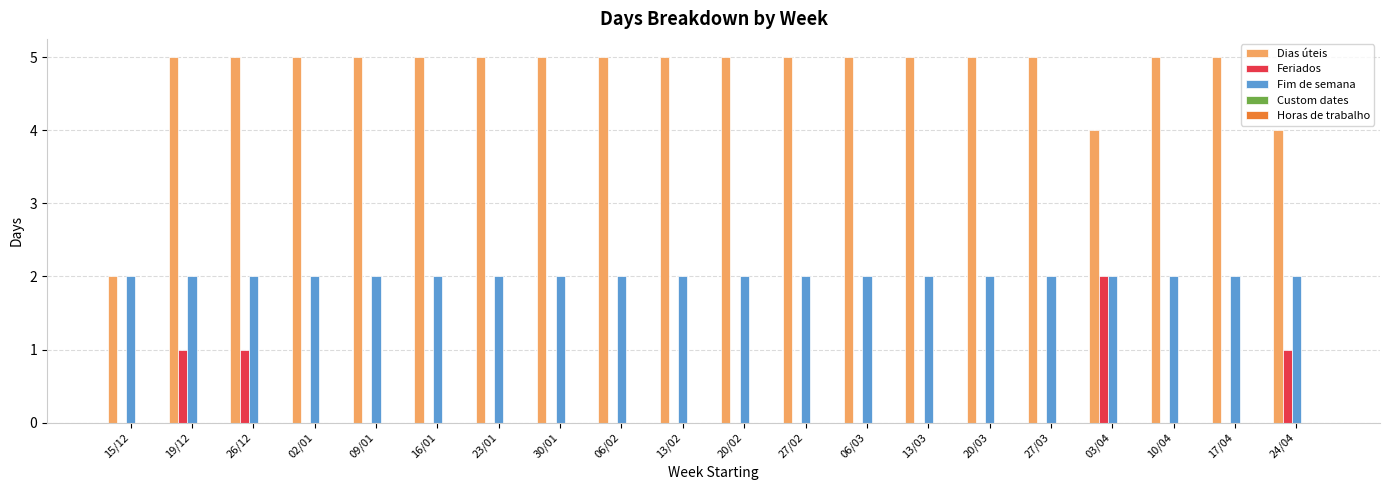

The Feriados series shows 1 at 19/12. True or false?

True